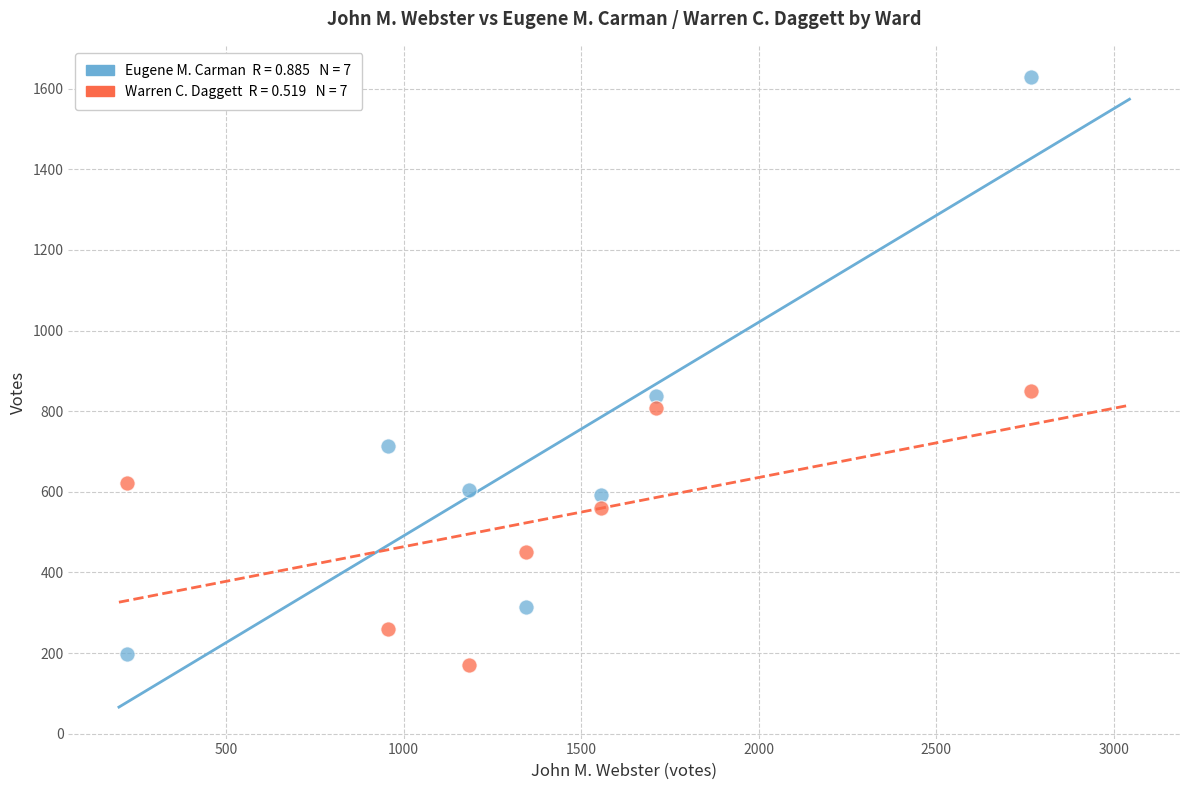

Across all data points, what is the range of Y values (max minus min)?

1458